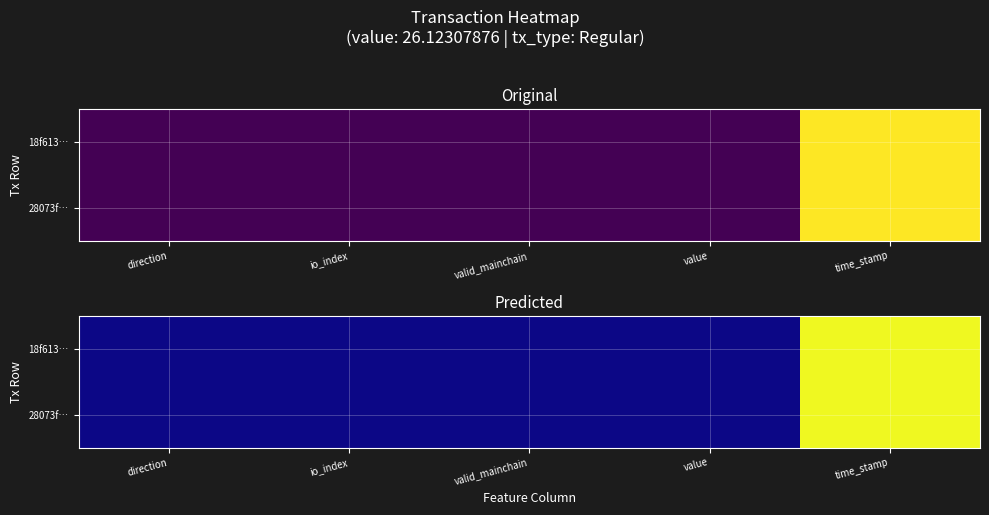

Between time_stamp and direction, which is larger?

time_stamp